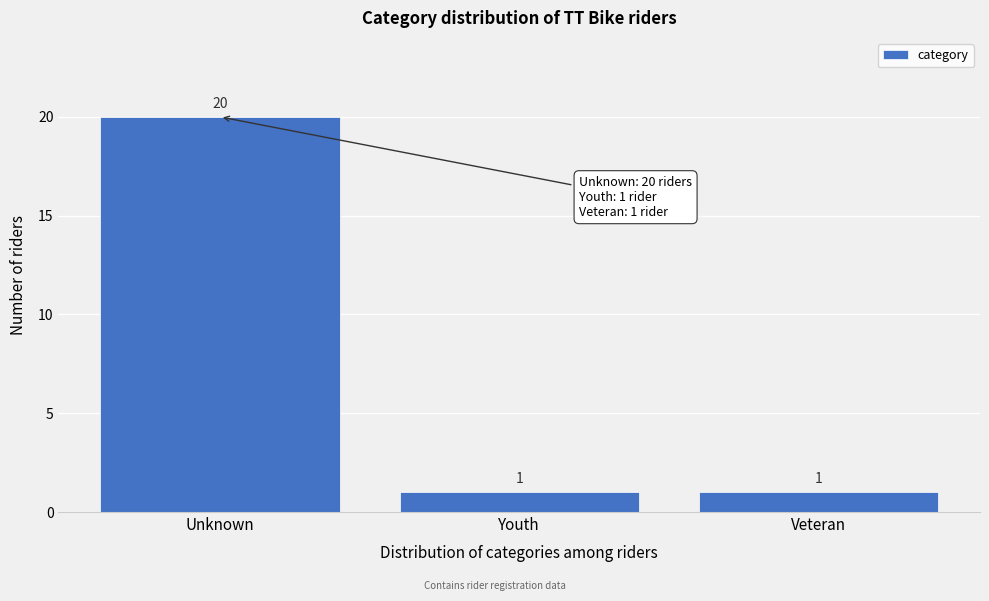

Reading left to right, extract all data points from this chart.

Unknown=20	Youth=1	Veteran=1